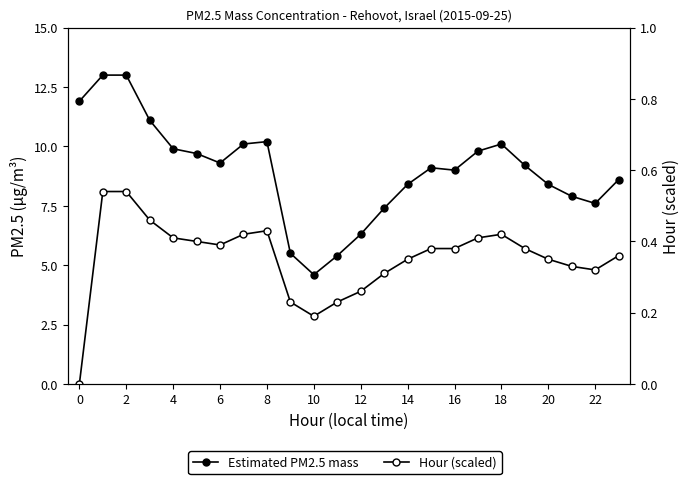

List the series in order of their peak value, lowest first.

Hour (scaled), Estimated PM2.5 mass